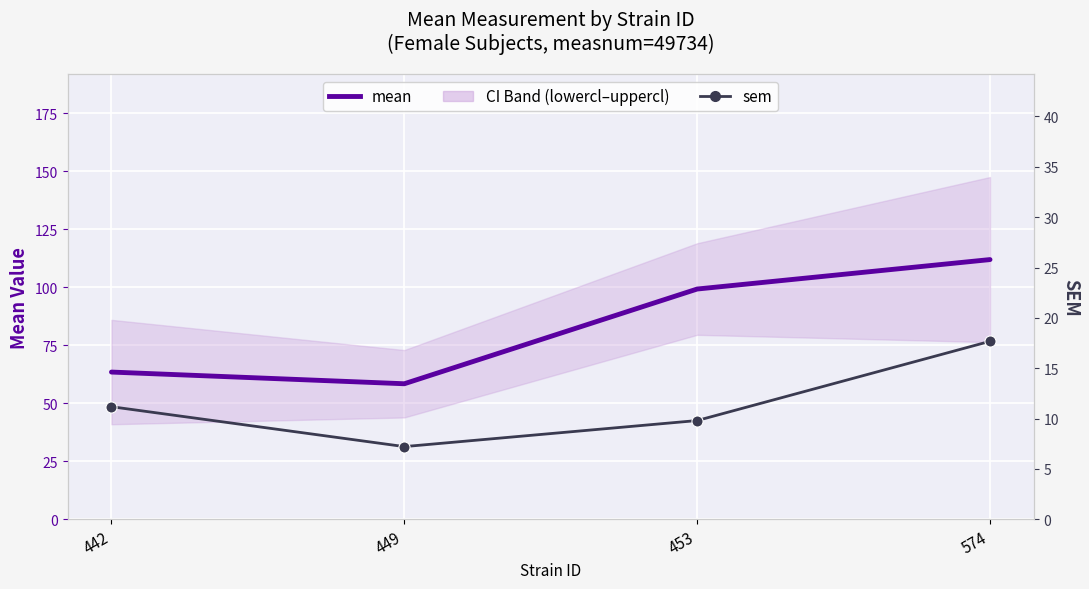

Reading left to right, what are all the values shown in this chart?

mean: 442=63.4	449=58.4	453=99.2	574=111.9
sem: 442=11.2	449=7.2	453=9.8	574=17.7